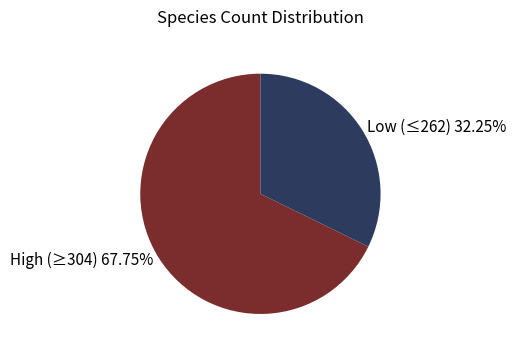

Which slice represents more than half of the pie?

High (≥304) 67.75%